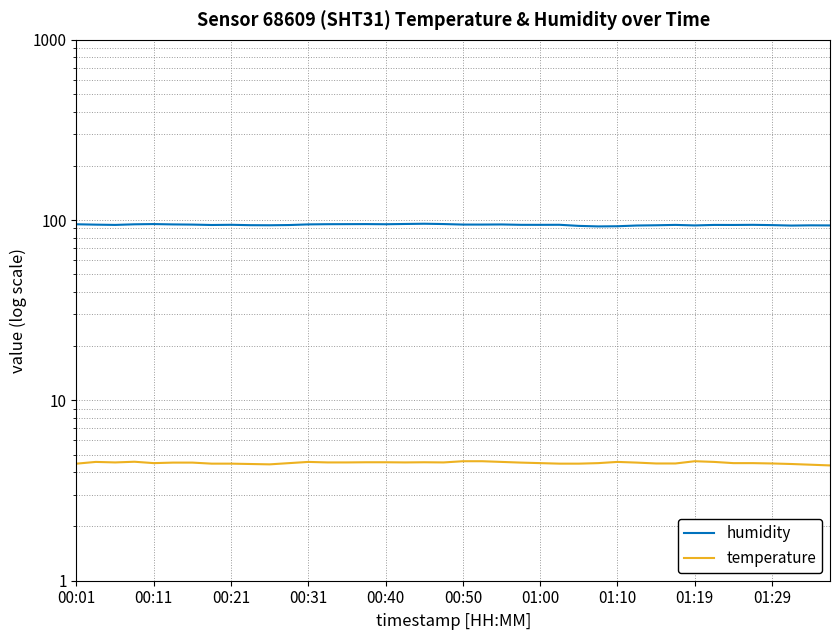

What is the approximate value of humidity at 23?

94.2